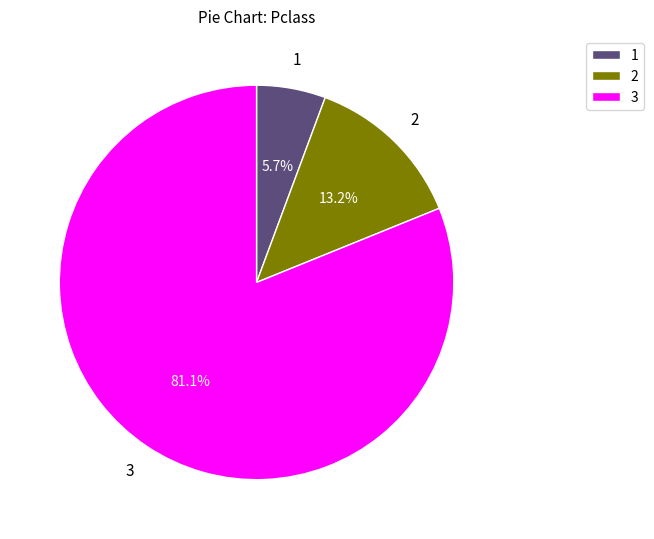

To the nearest percent, what is the average slice percentage?

33%